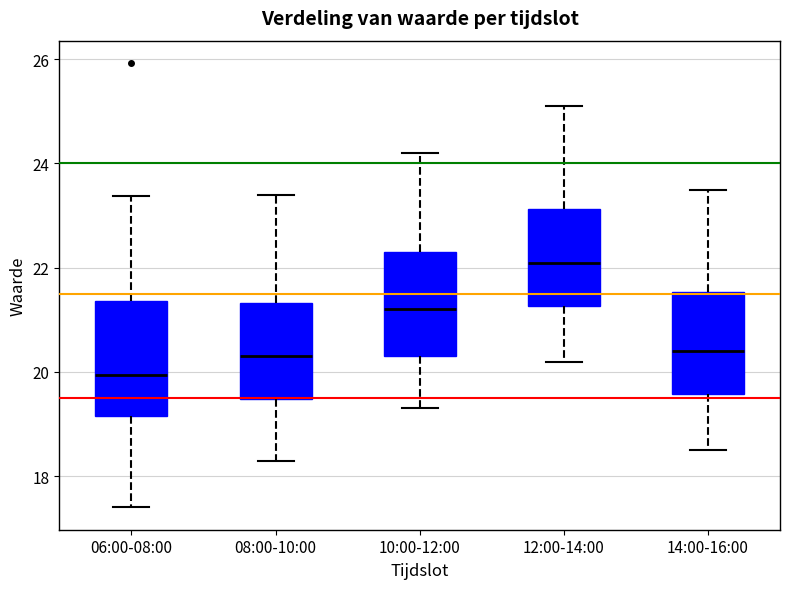

Reading left to right, transcribe this box plot: for each box, give where its median line is, the range the box spans, and where its two whiskers end, as read against the y-axis. The values are not printed on the chart, so give them approximately, as read against the axis.

06:00-08:00: median 20.0, box 19.2 to 21.4, whiskers 17.4 to 23.4
08:00-10:00: median 20.4, box 19.4 to 21.4, whiskers 18.4 to 23.4
10:00-12:00: median 21.2, box 20.4 to 22.4, whiskers 19.4 to 24.2
12:00-14:00: median 22.2, box 21.2 to 23.2, whiskers 20.2 to 25.2
14:00-16:00: median 20.4, box 19.6 to 21.6, whiskers 18.6 to 23.6